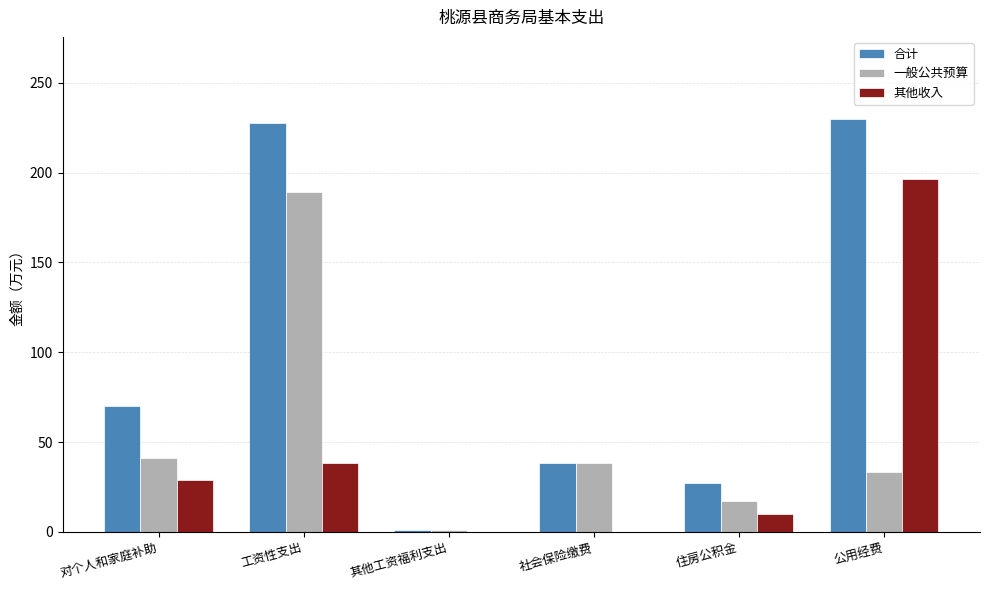

At which label is 一般公共预算 closest to 95?

对个人和家庭补助